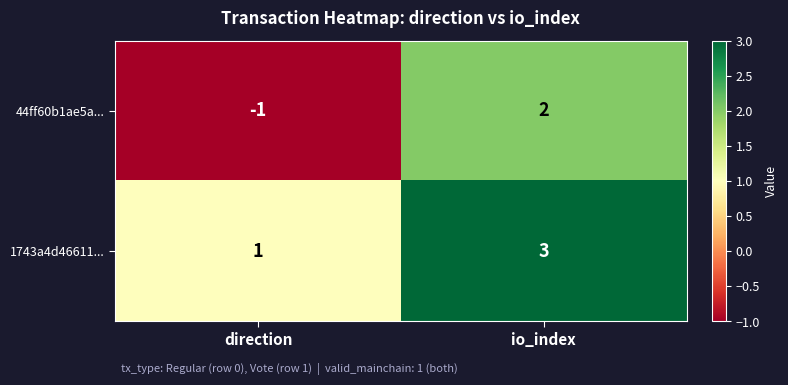

What is the approximate value of 1743a4d46611... at io_index?

3